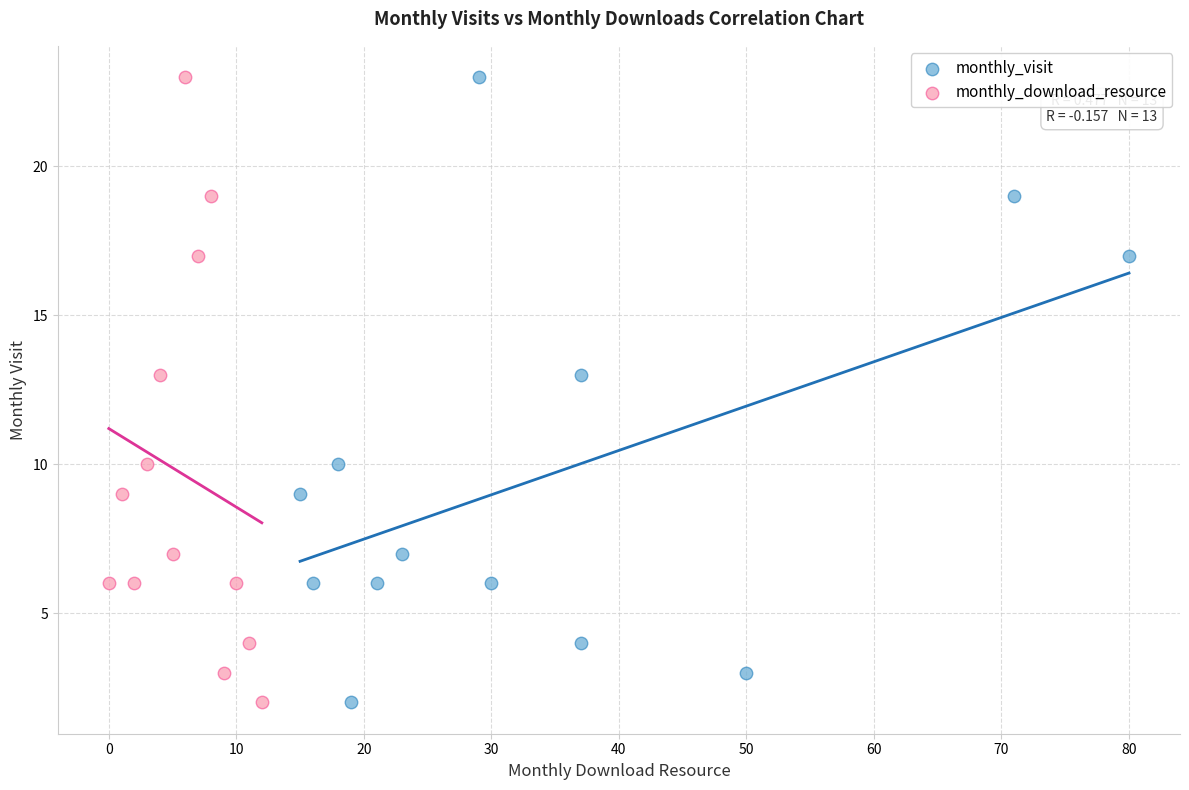

What are all the series names shown in the legend?

monthly_visit, monthly_download_resource